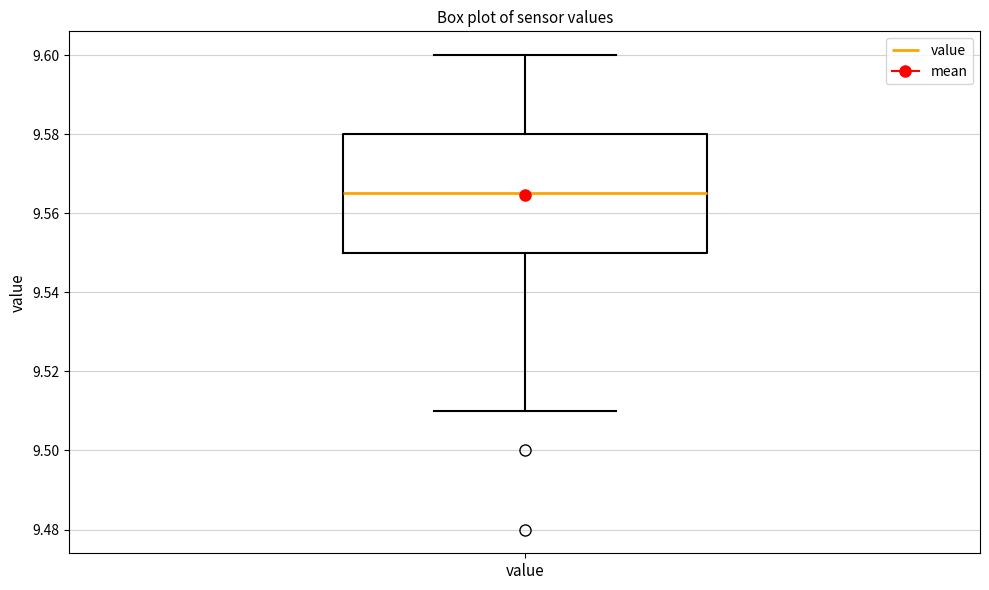

Read this box plot against the y-axis: the position of the median line, the range covered by the box, and the ends of both whiskers. The values are not printed on the chart, so give them approximately, as read against the axis.

median 9.566, box 9.550 to 9.580, whiskers 9.510 to 9.600